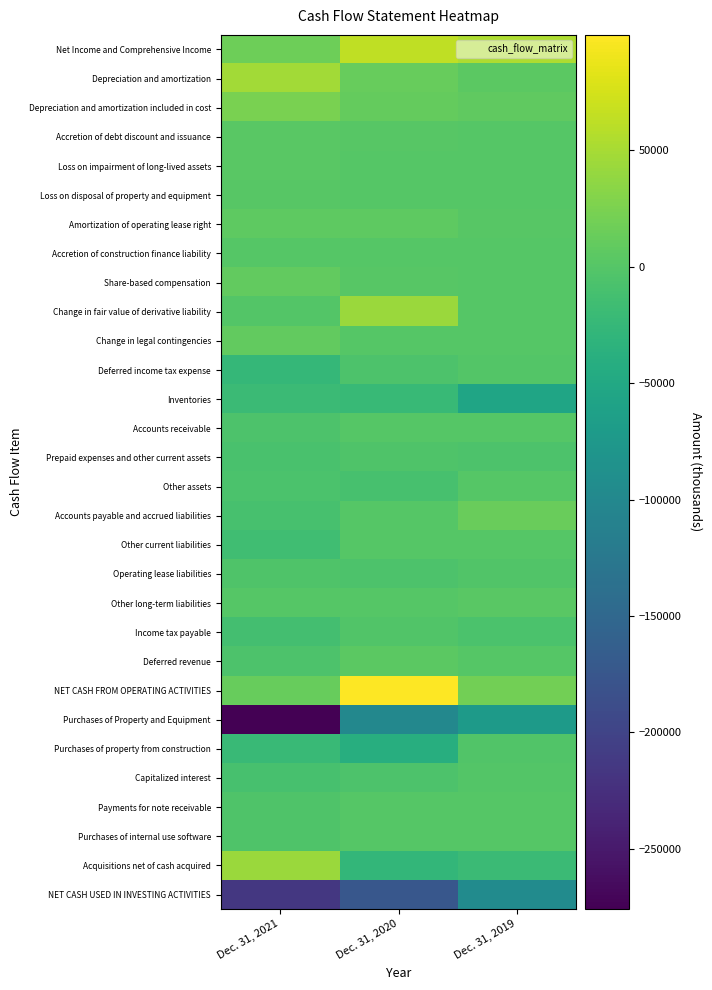

What is the total value across all series at Dec. 31, 2021?

-459766